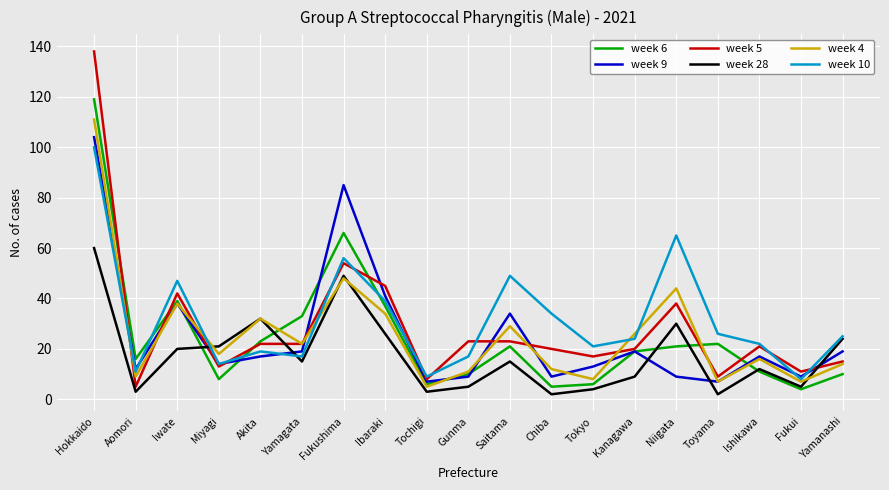

Reading right to left, transcribe all the data shown in this chart.

week 6: Yamanashi=10	Fukui=4	Ishikawa=11	Toyama=22	Niigata=21	Kanagawa=19	Tokyo=6	Chiba=5	Saitama=21	Gunma=10	Tochigi=6	Ibaraki=37	Fukushima=66	Yamagata=33	Akita=23	Miyagi=8	Iwate=39	Aomori=16	Hokkaido=119
week 9: Yamanashi=19	Fukui=9	Ishikawa=17	Toyama=7	Niigata=9	Kanagawa=19	Tokyo=13	Chiba=9	Saitama=34	Gunma=9	Tochigi=7	Ibaraki=41	Fukushima=85	Yamagata=19	Akita=17	Miyagi=14	Iwate=38	Aomori=12	Hokkaido=104
week 5: Yamanashi=15	Fukui=11	Ishikawa=21	Toyama=9	Niigata=38	Kanagawa=20	Tokyo=17	Chiba=20	Saitama=23	Gunma=23	Tochigi=8	Ibaraki=45	Fukushima=54	Yamagata=22	Akita=22	Miyagi=13	Iwate=42	Aomori=5	Hokkaido=138
week 28: Yamanashi=24	Fukui=5	Ishikawa=12	Toyama=2	Niigata=30	Kanagawa=9	Tokyo=4	Chiba=2	Saitama=15	Gunma=5	Tochigi=3	Ibaraki=26	Fukushima=49	Yamagata=15	Akita=32	Miyagi=21	Iwate=20	Aomori=3	Hokkaido=60
week 4: Yamanashi=14	Fukui=7	Ishikawa=16	Toyama=7	Niigata=44	Kanagawa=26	Tokyo=8	Chiba=12	Saitama=29	Gunma=11	Tochigi=5	Ibaraki=34	Fukushima=48	Yamagata=22	Akita=32	Miyagi=18	Iwate=38	Aomori=9	Hokkaido=111
week 10: Yamanashi=25	Fukui=8	Ishikawa=22	Toyama=26	Niigata=65	Kanagawa=24	Tokyo=21	Chiba=34	Saitama=49	Gunma=17	Tochigi=9	Ibaraki=39	Fukushima=56	Yamagata=17	Akita=19	Miyagi=14	Iwate=47	Aomori=11	Hokkaido=100